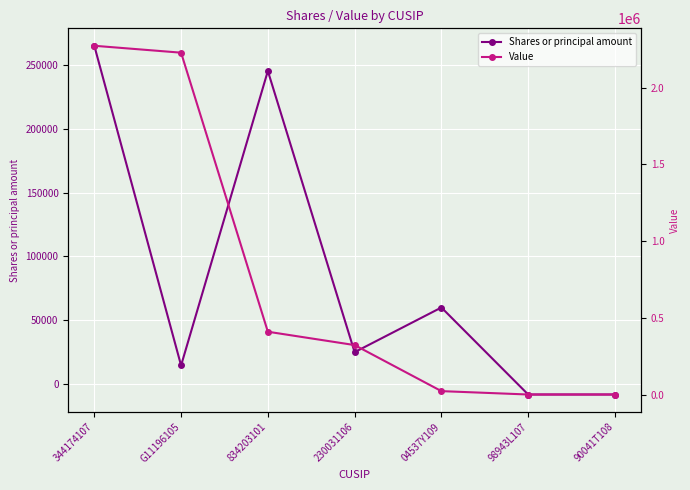

Where does the Value series first go above 322000?

344174107